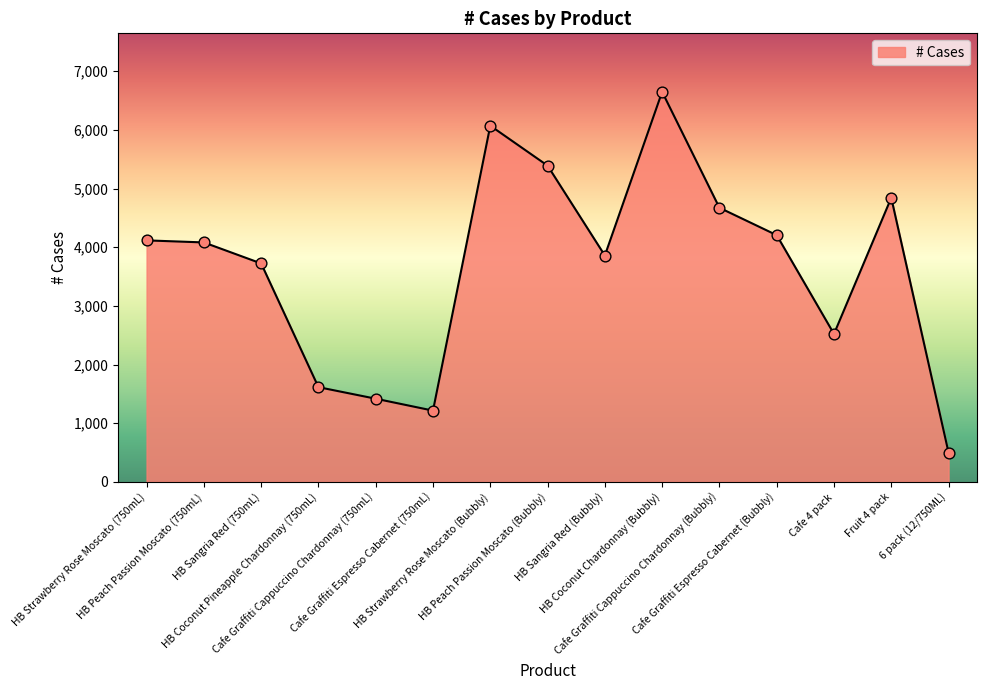

What is the change in value from Cafe Graffiti Espresso Cabernet (750mL) to HB Coconut Chardonnay (Bubbly)?

+5434